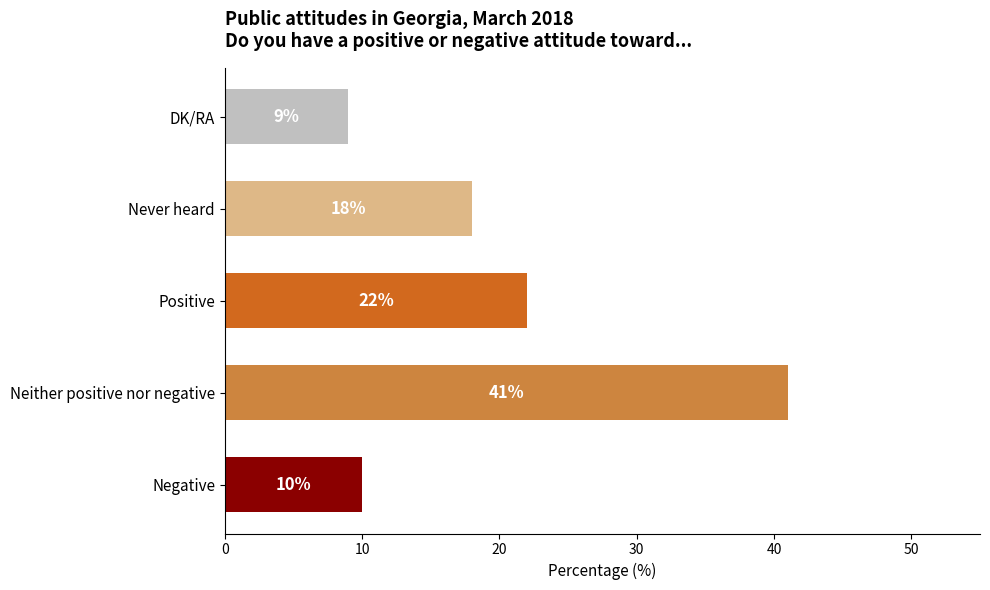

Reading bottom to top, list all the values displayed in this chart.

10	41	22	18	9